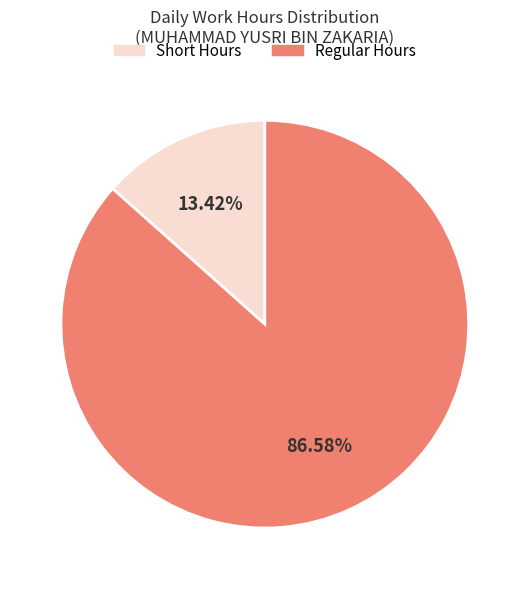

Is there any slice that represents more than half of the pie?

Yes